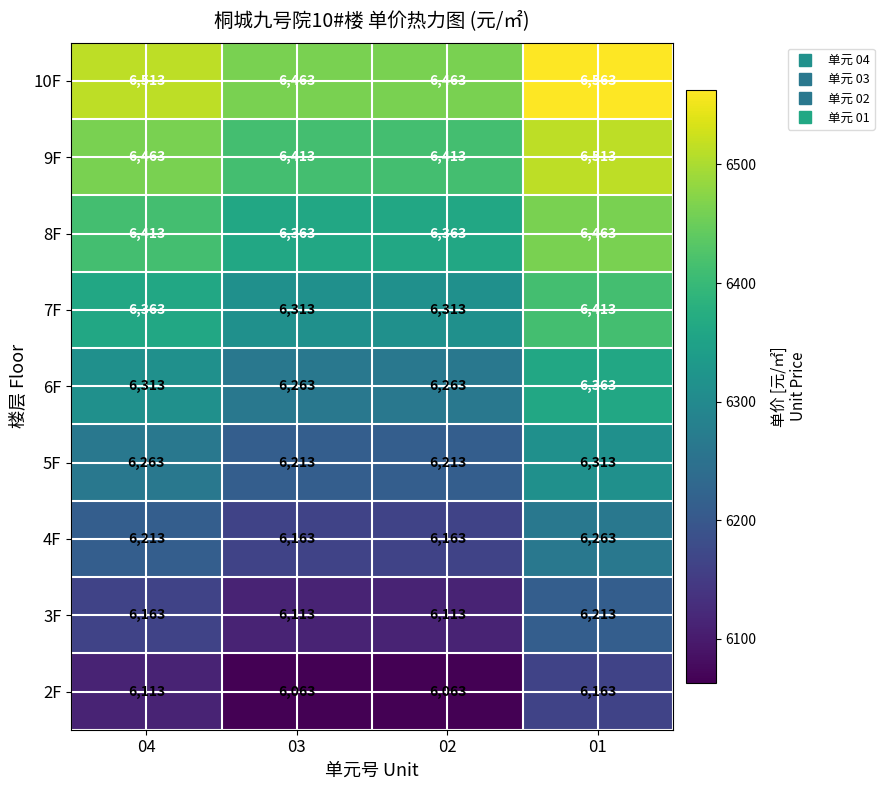

Count the 5F values in the range 6213 to 6313.

4